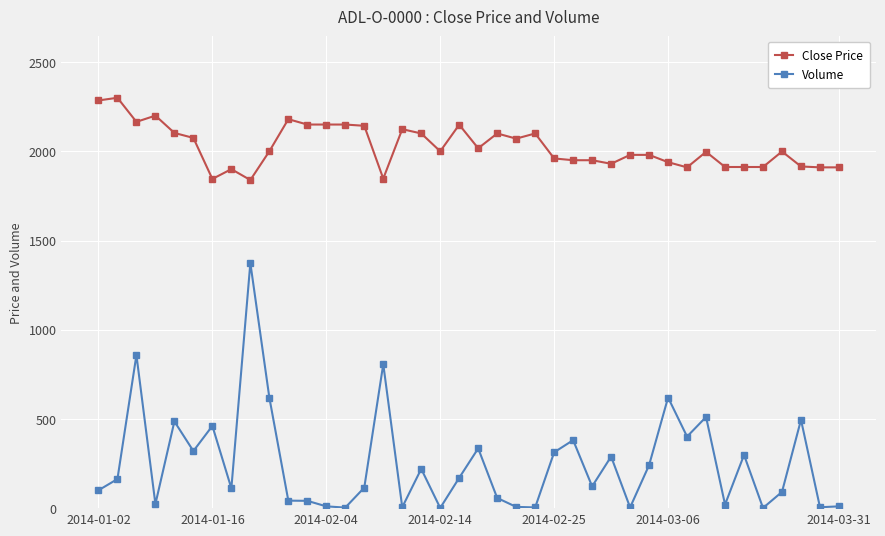

What is the lowest value of the Close Price series?

1839